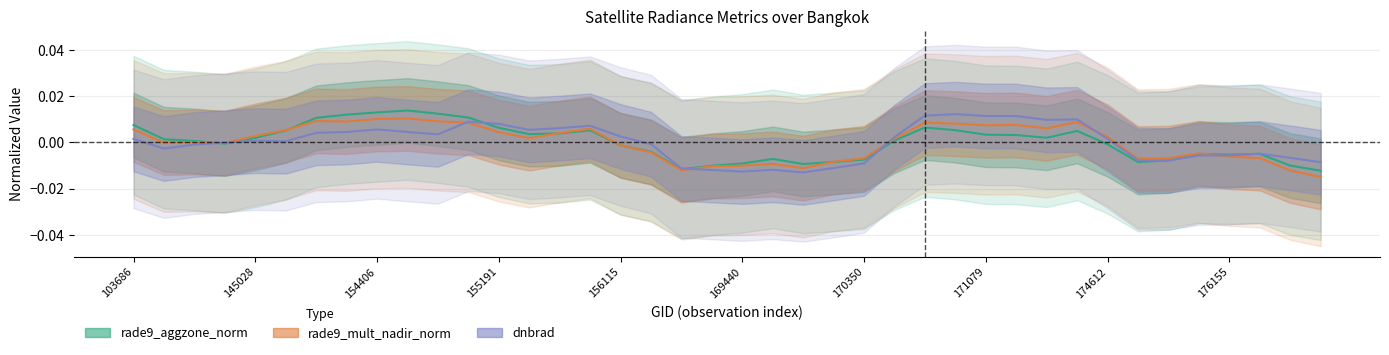

What is the label of the 6th point from the left?

169440